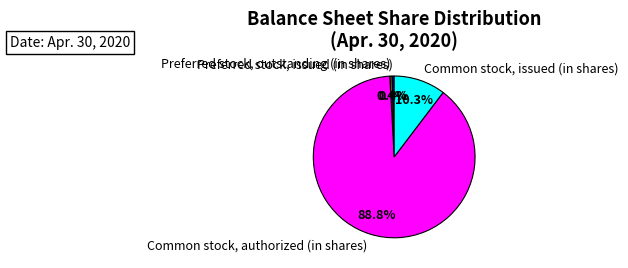

How much of the chart is everything except Common stock, issued (in shares)?

89.7%